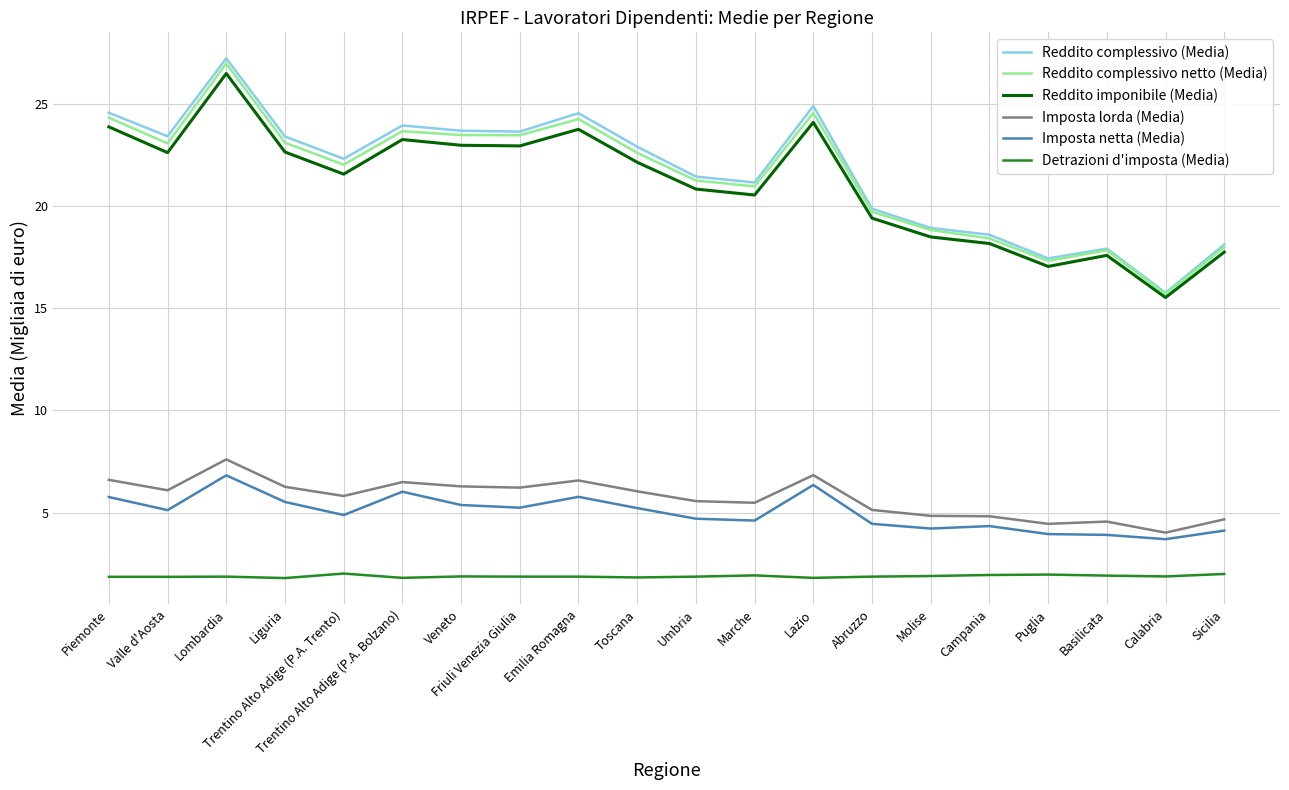

Is the value of Detrazioni d'imposta (Media) at Trentino Alto Adige (P.A. Bolzano) greater than the value of Imposta lorda (Media) at Trentino Alto Adige (P.A. Trento)?

No